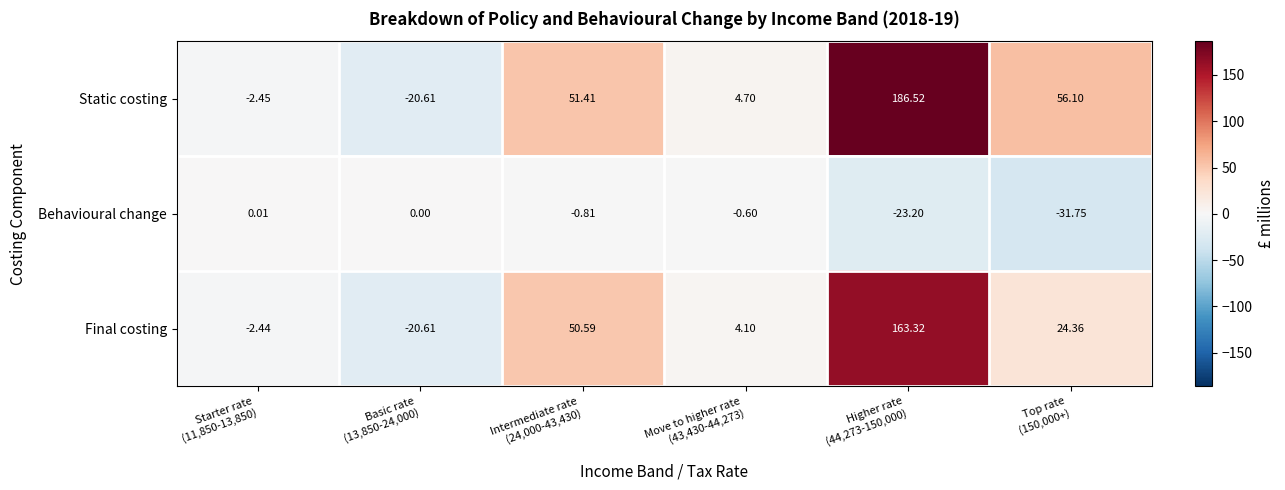

How many values in Final costing are below zero?

2